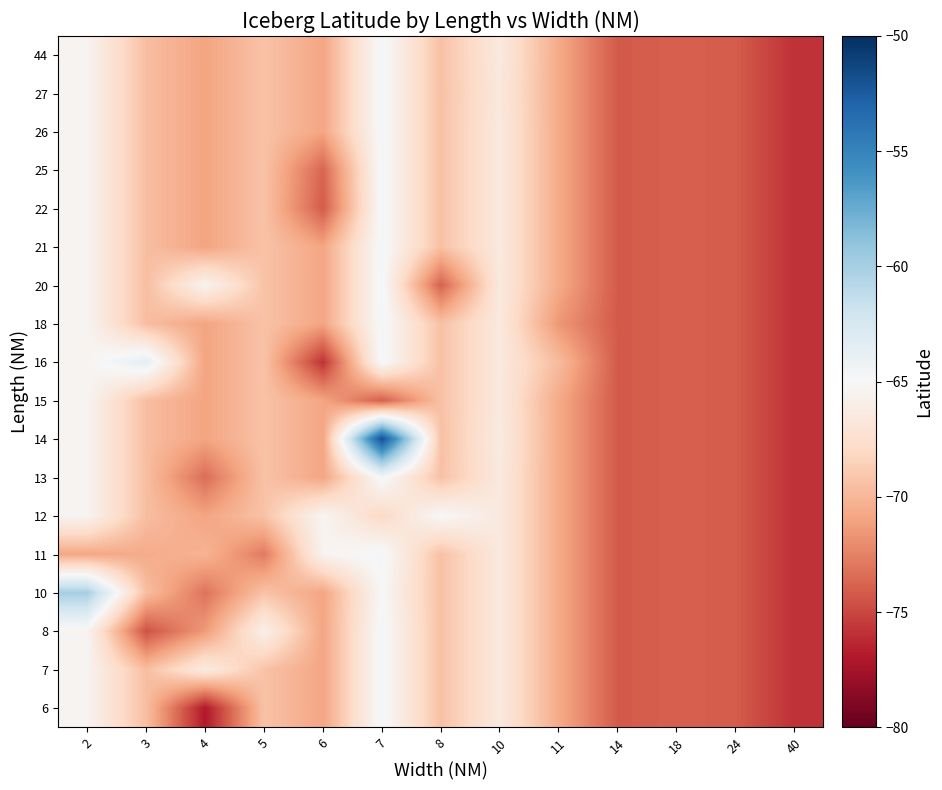

Reading left to right, list all the values displayed in this chart.

6: 2=-65.4	3=-69.6	4=-77.0	5=-69.3	6=-70.9	7=-64.7	8=-69.4	10=-66.5	11=-70.6	14=-74.2	18=-74.0	24=-74.1	40=-75.9
7: 2=-65.4	3=-69.6	4=-66.3	5=-69.3	6=-70.9	7=-64.7	8=-69.4	10=-66.5	11=-70.6	14=-74.2	18=-74.0	24=-74.1	40=-75.9
8: 2=-65.4	3=-74.6	4=-71.4	5=-65.8	6=-70.9	7=-64.7	8=-69.4	10=-66.5	11=-70.6	14=-74.2	18=-74.0	24=-74.1	40=-75.9
10: 2=-60.0	3=-69.6	4=-73.1	5=-69.3	6=-70.9	7=-65.0	8=-69.4	10=-66.5	11=-70.6	14=-74.2	18=-74.0	24=-74.1	40=-75.9
11: 2=-70.8	3=-70.6	4=-70.1	5=-72.8	6=-65.5	7=-64.7	8=-69.4	10=-66.5	11=-70.6	14=-74.2	18=-74.0	24=-74.1	40=-75.9
12: 2=-65.4	3=-69.6	4=-71.0	5=-69.3	6=-65.3	7=-68.0	8=-65.0	10=-66.5	11=-70.6	14=-74.2	18=-74.0	24=-74.1	40=-75.9
13: 2=-65.4	3=-69.6	4=-73.4	5=-69.3	6=-70.9	7=-64.7	8=-69.4	10=-66.5	11=-70.6	14=-74.2	18=-74.0	24=-74.1	40=-75.9
14: 2=-65.4	3=-69.6	4=-71.0	5=-69.3	6=-70.9	7=-51.7	8=-69.4	10=-66.3	11=-70.6	14=-74.2	18=-74.0	24=-74.1	40=-75.9
15: 2=-65.4	3=-69.6	4=-71.0	5=-69.3	6=-70.9	7=-74.0	8=-69.4	10=-66.5	11=-70.6	14=-74.2	18=-74.0	24=-74.1	40=-75.9
16: 2=-65.4	3=-63.6	4=-71.0	5=-69.3	6=-75.9	7=-64.7	8=-69.4	10=-66.5	11=-69.7	14=-74.2	18=-74.0	24=-74.1	40=-75.9
18: 2=-65.4	3=-69.6	4=-71.0	5=-69.3	6=-70.9	7=-64.7	8=-69.4	10=-66.5	11=-71.5	14=-74.2	18=-74.0	24=-74.1	40=-75.9
20: 2=-65.4	3=-69.6	4=-65.5	5=-69.3	6=-70.9	7=-64.7	8=-73.9	10=-66.5	11=-70.6	14=-74.2	18=-74.0	24=-74.1	40=-75.9
21: 2=-65.4	3=-69.6	4=-71.0	5=-69.3	6=-70.9	7=-64.7	8=-69.4	10=-66.5	11=-70.6	14=-74.2	18=-74.0	24=-74.1	40=-75.9
22: 2=-65.4	3=-69.6	4=-71.0	5=-69.3	6=-74.2	7=-64.7	8=-69.4	10=-66.5	11=-70.6	14=-74.2	18=-74.0	24=-74.1	40=-75.9
25: 2=-65.4	3=-69.6	4=-71.0	5=-69.3	6=-73.7	7=-64.7	8=-69.4	10=-66.5	11=-70.6	14=-74.2	18=-74.0	24=-74.1	40=-75.9
26: 2=-65.4	3=-69.6	4=-71.0	5=-69.3	6=-70.9	7=-64.7	8=-69.4	10=-66.5	11=-70.6	14=-74.2	18=-74.0	24=-74.1	40=-75.9
27: 2=-65.4	3=-69.6	4=-71.0	5=-69.3	6=-70.9	7=-64.7	8=-69.4	10=-66.6	11=-70.6	14=-74.2	18=-74.0	24=-74.1	40=-75.9
44: 2=-65.4	3=-69.6	4=-71.0	5=-69.3	6=-70.9	7=-64.7	8=-69.4	10=-66.5	11=-70.6	14=-74.2	18=-74.0	24=-74.1	40=-75.9